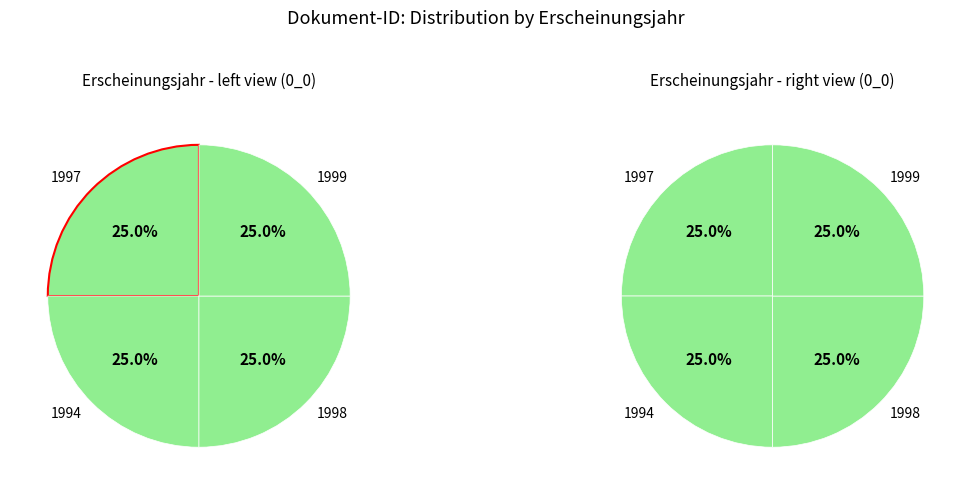

To the nearest percent, what portion does OPUS4-20461 represent?

25%